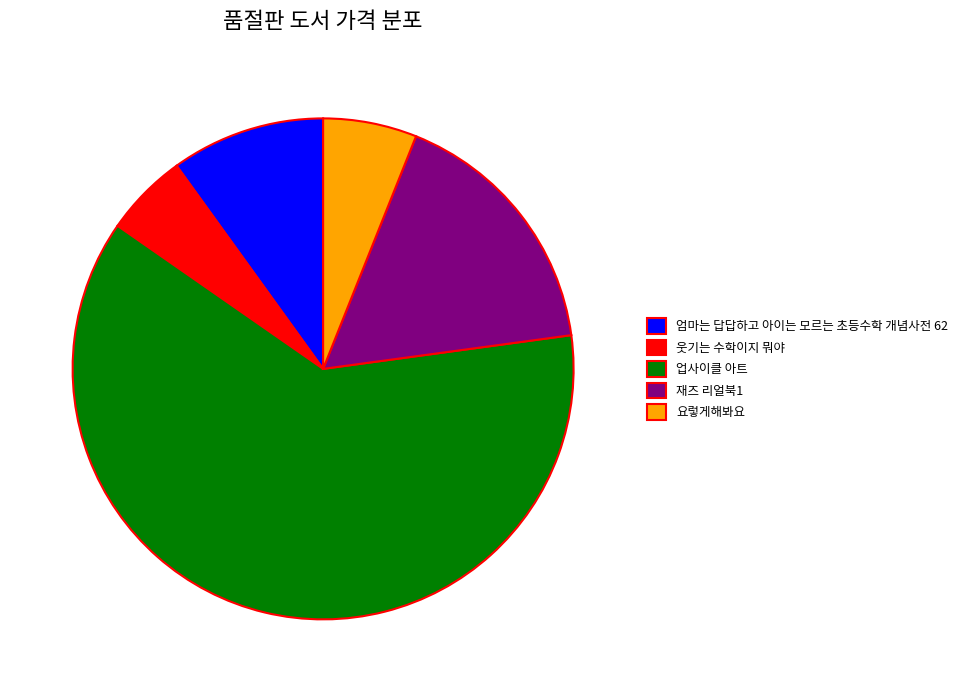

Approximately how many times larger is the value at 업사이클 아트 compared to 엄마는 답답하고 아이는 모르는 초등수학 개념사전 62?

6.2